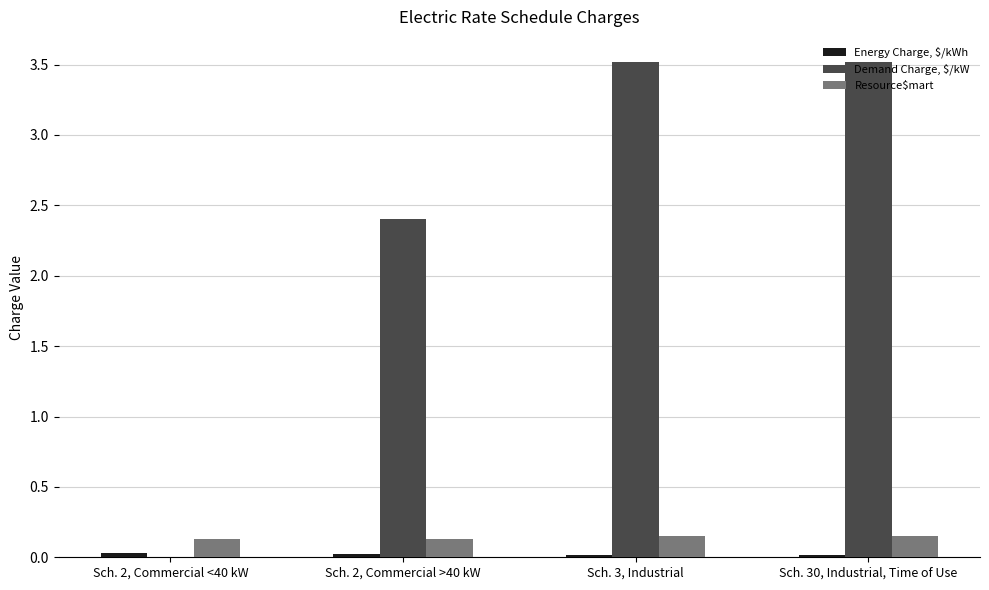

The value of Resource$mart at Sch. 2, Commercial <40 kW is 0.1. True or false?

True